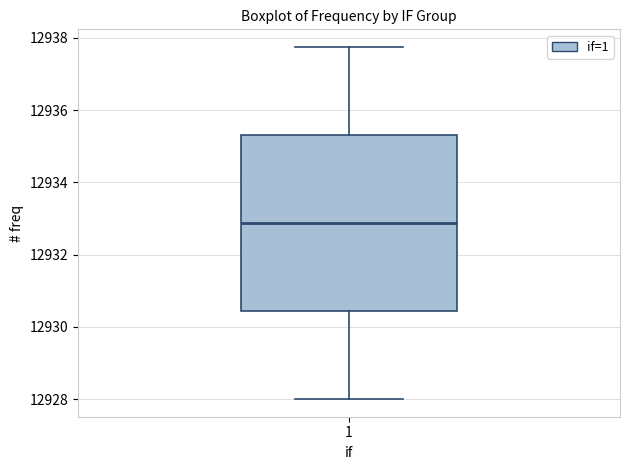

Where does the median line of the box at x = 1 sit on the y-axis? The values are not printed on the chart, so give them approximately, as read against the axis.

12932.8